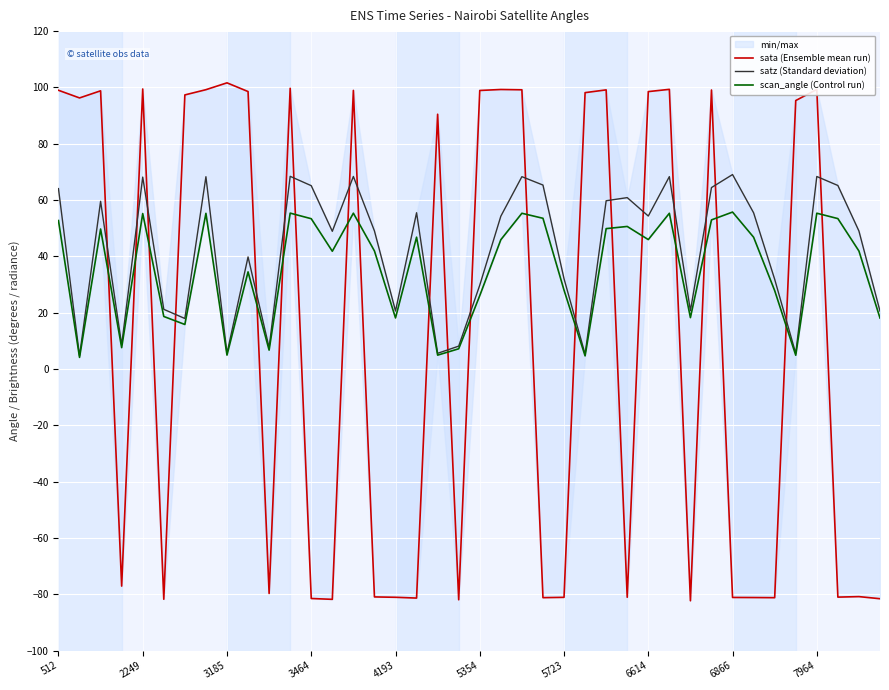

True or false: scan_angle (Control run) has a value of 28.0 at 5723.

True